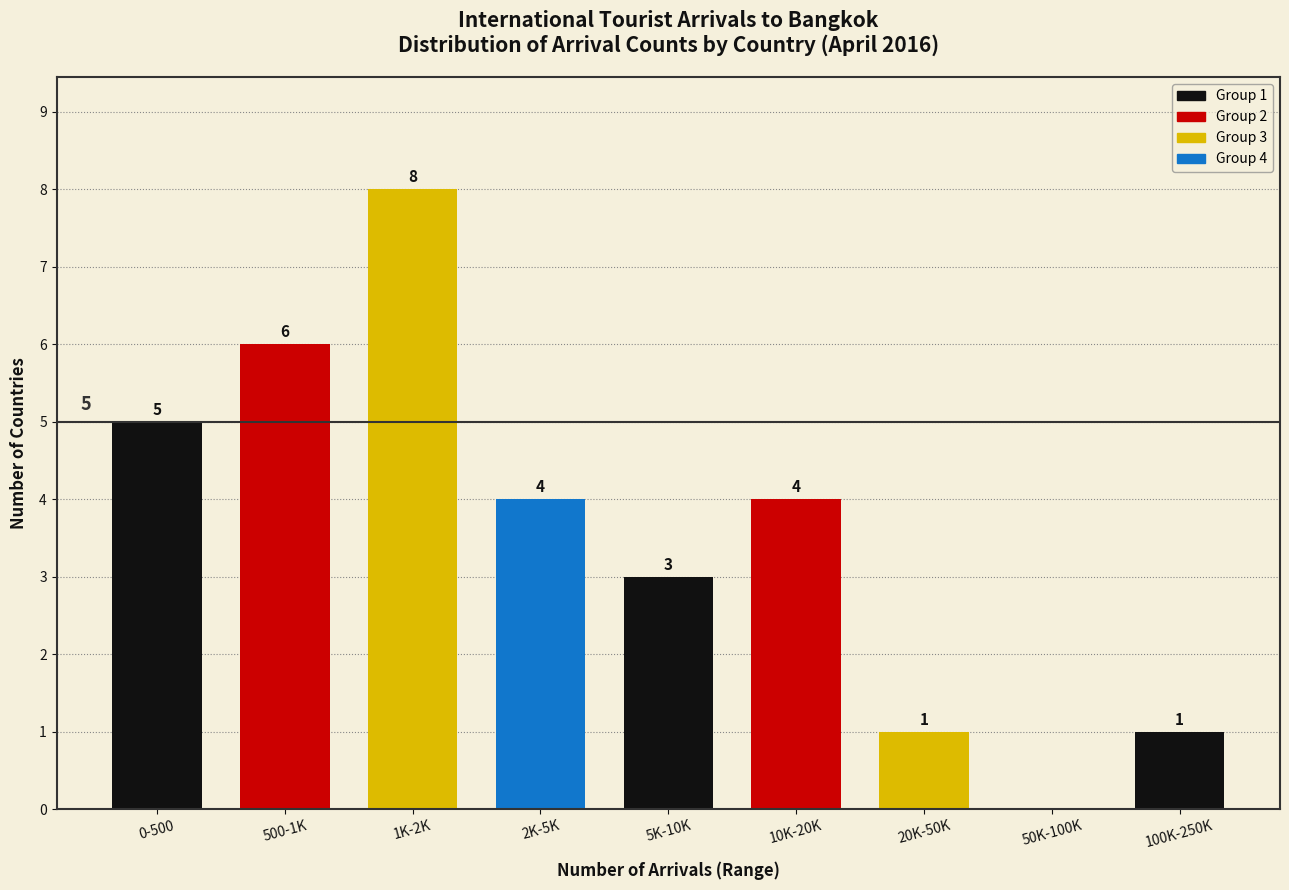

Reading left to right, list all the values displayed in this chart.

0-500=5	500-1K=6	1K-2K=8	2K-5K=4	5K-10K=3	10K-20K=4	20K-50K=1	50K-100K=0	100K-250K=1